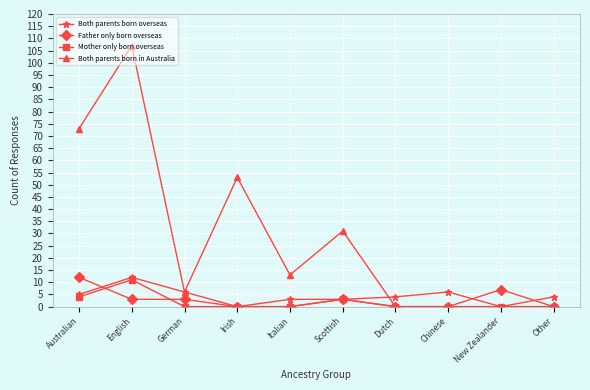

What is the difference between the second highest and second lowest values in the Both parents born overseas series?

6